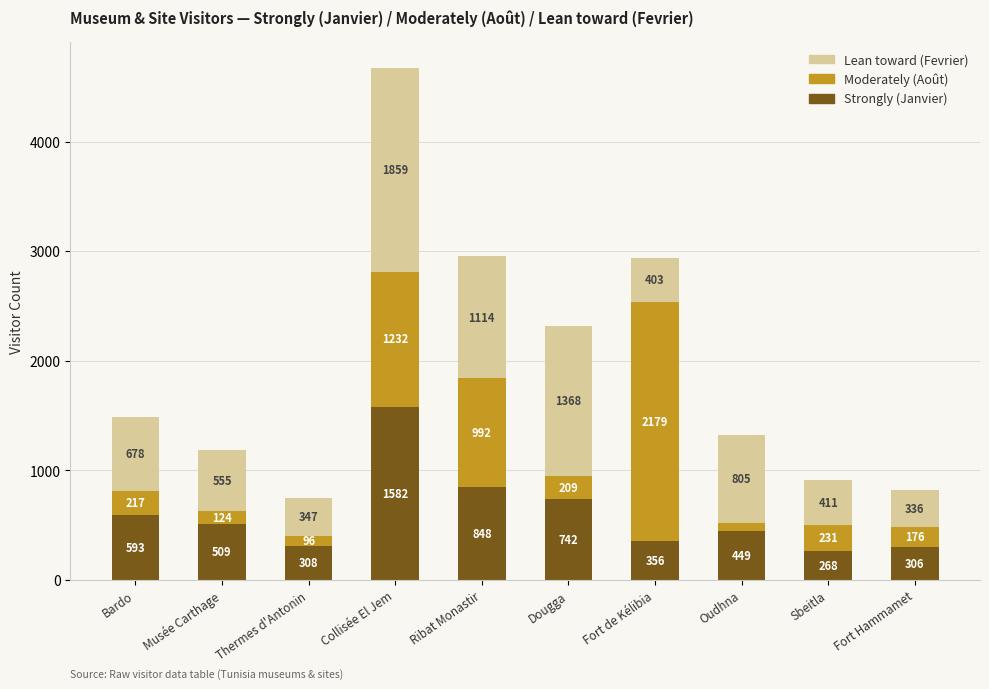

What is the approximate value of Strongly (Janvier) at Collisée El Jem, to the nearest 10?

1580